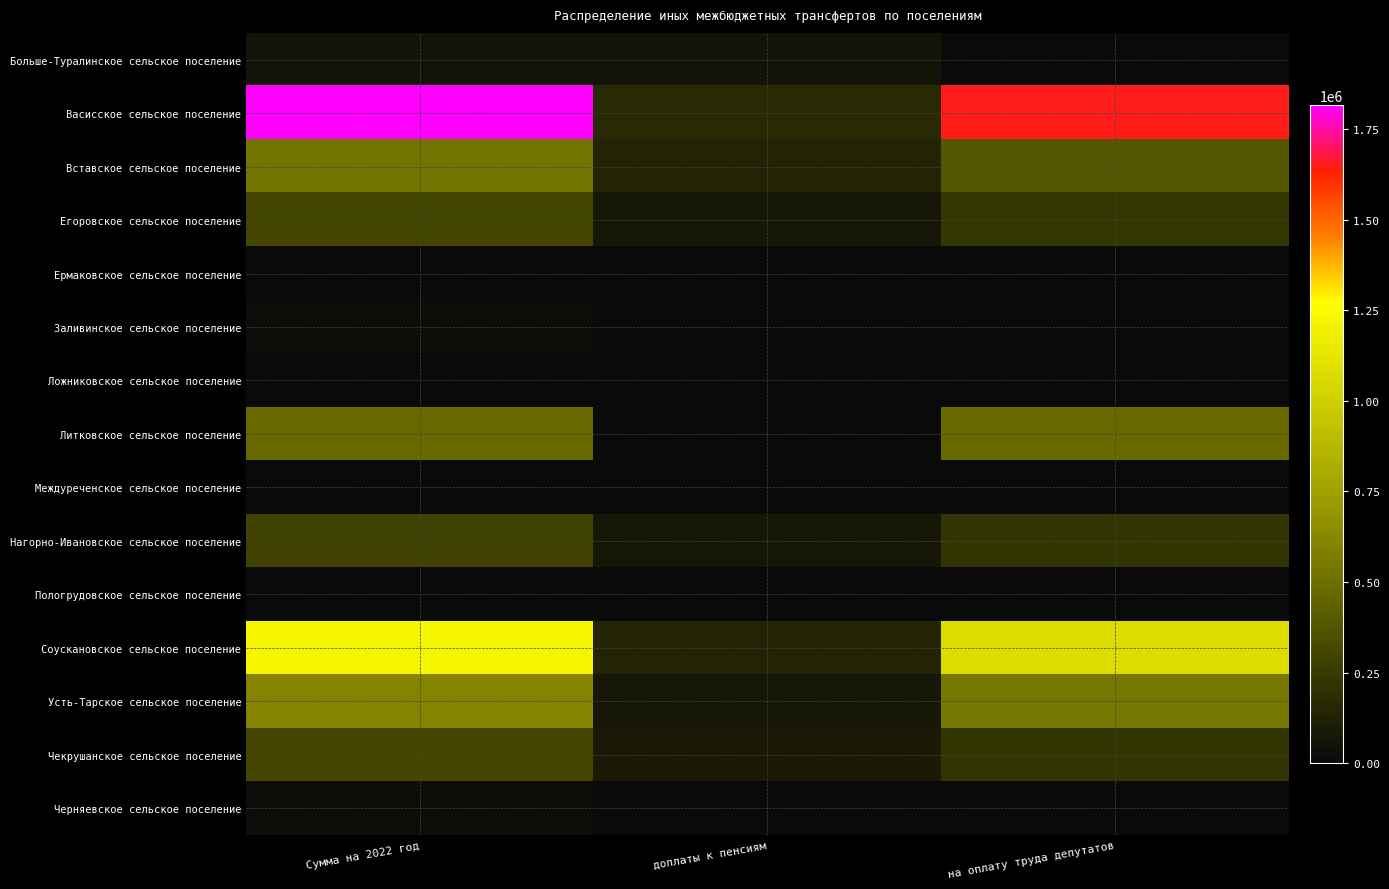

Count the number of categories in the chart.

3